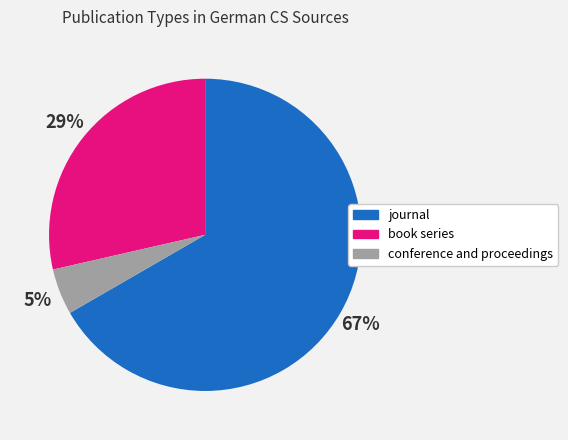

Which category has the smallest portion of the pie?

conference and proceedings